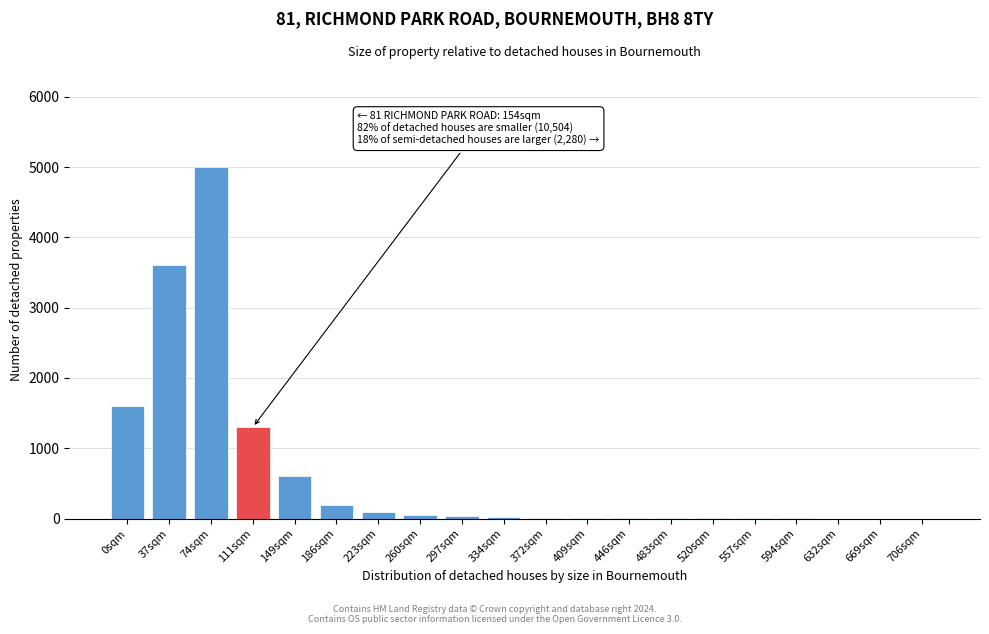

Where is the data nearest to the value 2500?

0sqm